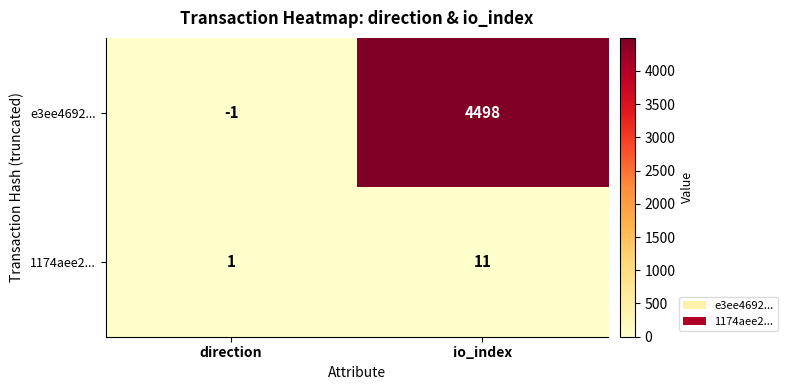

Reading left to right, list all the values displayed in this chart.

e3ee4692...: direction=-1	io_index=4498
1174aee2...: direction=1	io_index=11